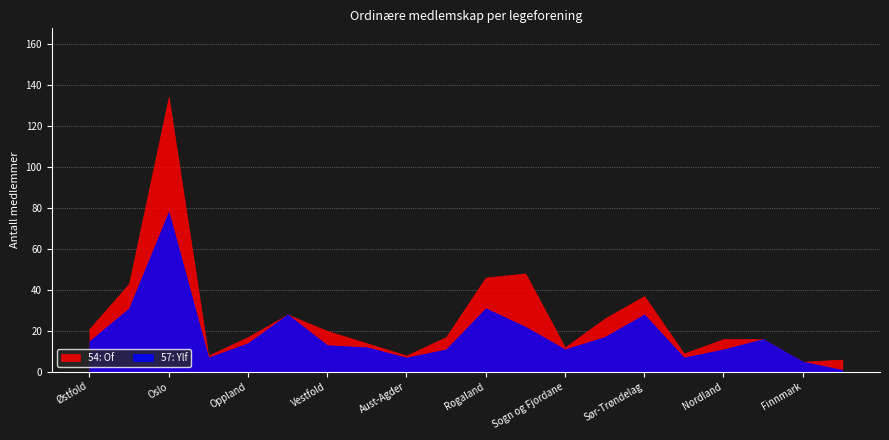

Reading left to right, extract all data points from this chart.

54: Of: Østfold=21	Akershus=43	Oslo=134	Hedmark=8	Oppland=17	Buskerud=28	Vestfold=20	Telemark=14	Aust-Agder=8	Vest-Agder=17	Rogaland=46	Hordaland=48	Sogn og Fjordane=12	Møre og Romsdal=26	Sør-Trøndelag=37	Nord-Trøndelag=9	Nordland=16	Troms=16	Finnmark=5	Other=6
57: Ylf: Østfold=15	Akershus=31	Oslo=78	Hedmark=7	Oppland=14	Buskerud=28	Vestfold=13	Telemark=12	Aust-Agder=7	Vest-Agder=11	Rogaland=31	Hordaland=22	Sogn og Fjordane=11	Møre og Romsdal=17	Sør-Trøndelag=28	Nord-Trøndelag=7	Nordland=11	Troms=16	Finnmark=5	Other=1